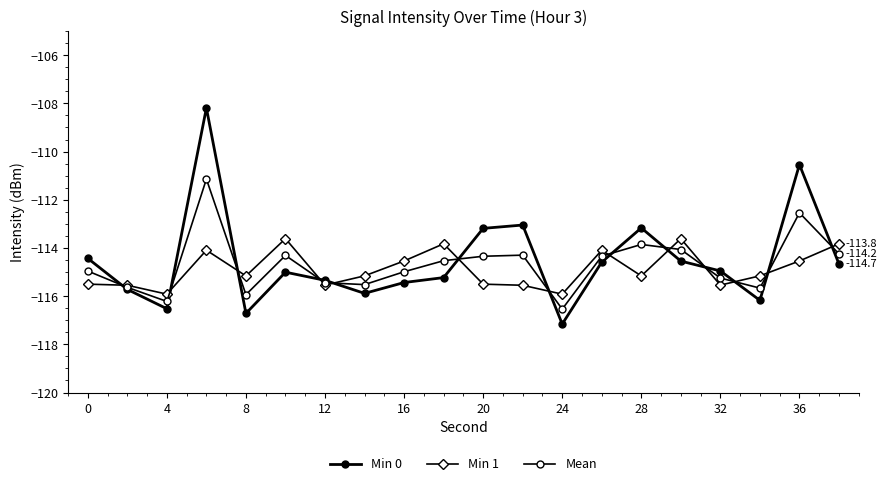

What is the value of the Min 1 point at the 14th from the left?

-114.1